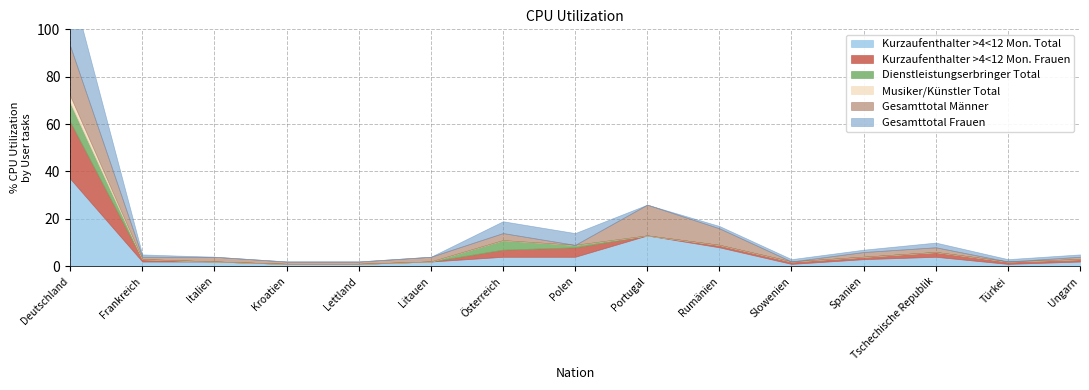

True or false: Kurzaufenthalter >4<12 Mon. Total and Gesamttotal Männer cross at least once.

False